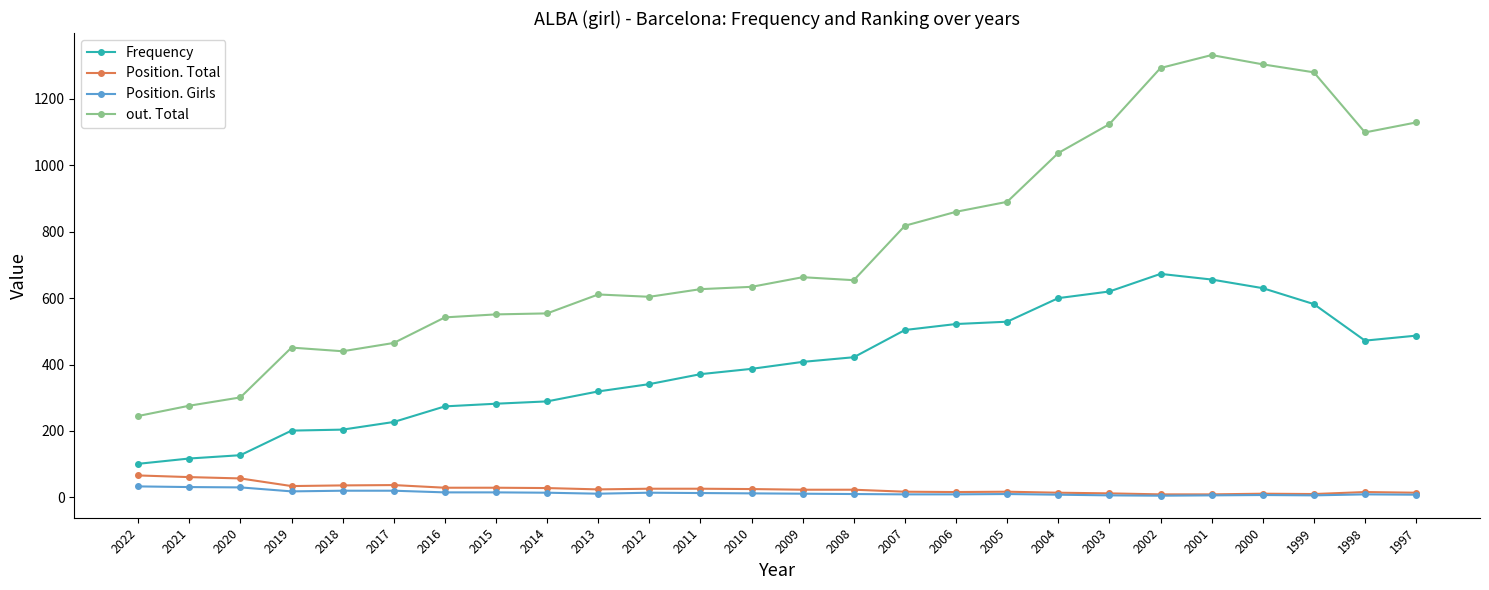

True or false: Position. Total and Frequency intersect in this chart.

False